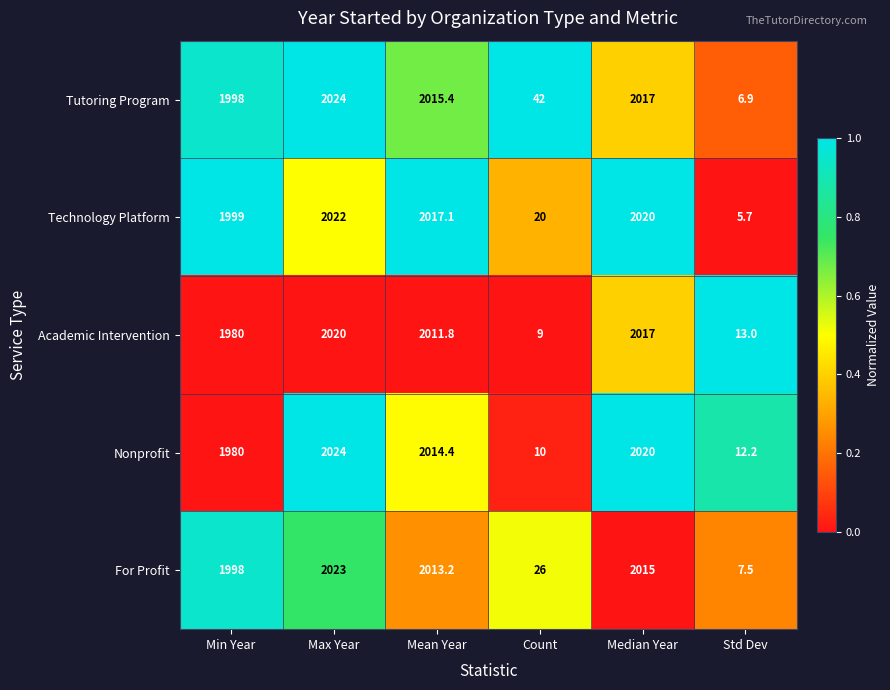

What is the difference between the maximum and minimum values in the Technology Platform series?

2016.3